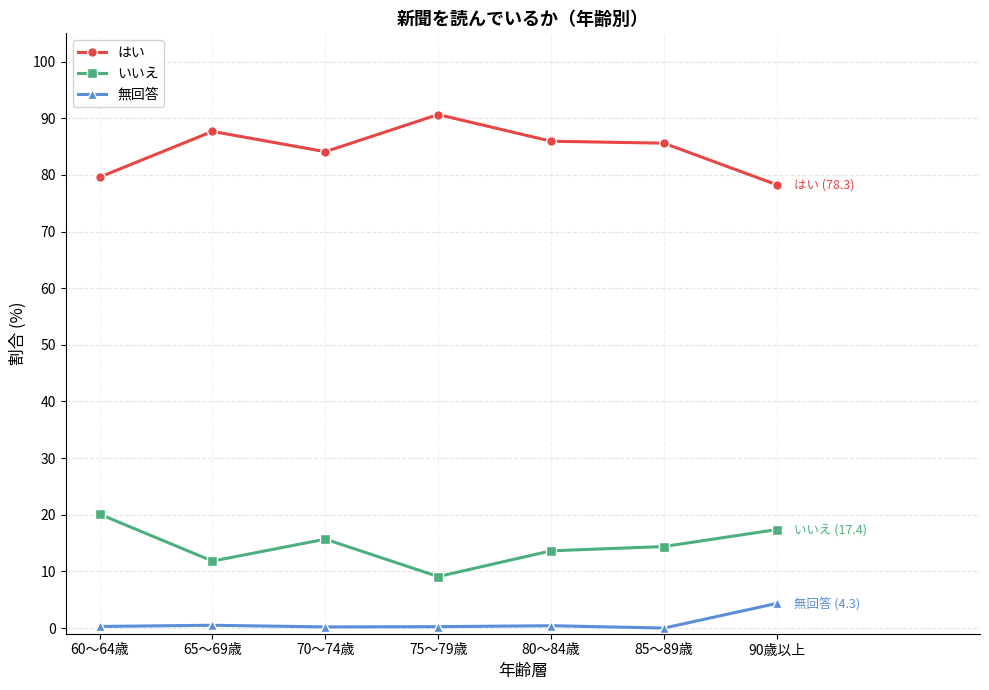

The はい series shows 42.9 at 80～84歳. True or false?

False